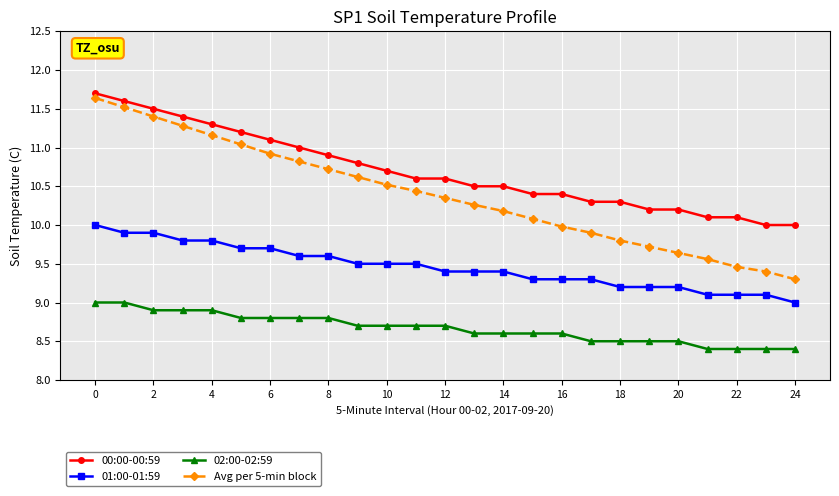

What is the smallest value displayed?

8.4